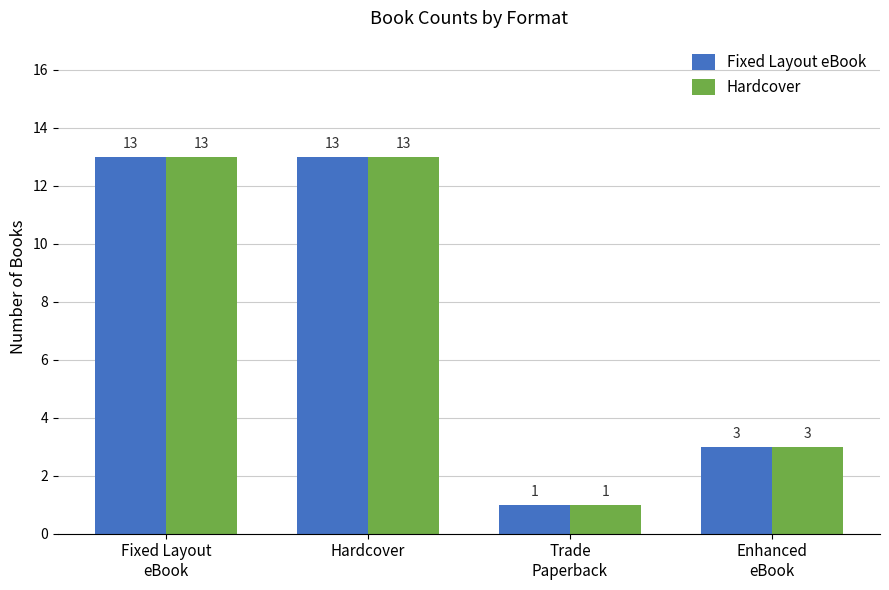

What is the maximum value shown in the chart?

13